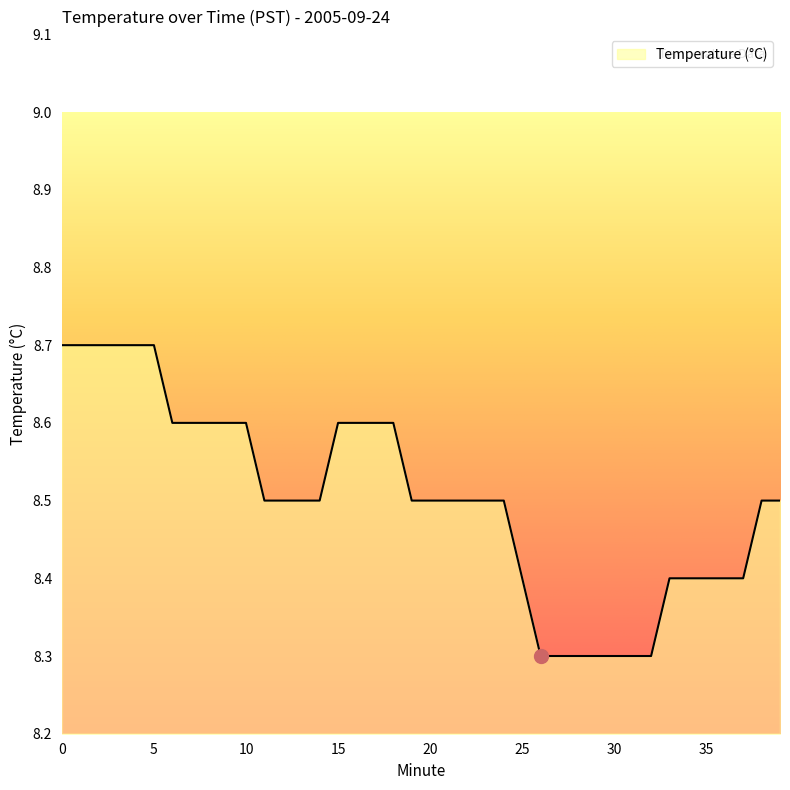

What is the smallest value displayed?

8.3